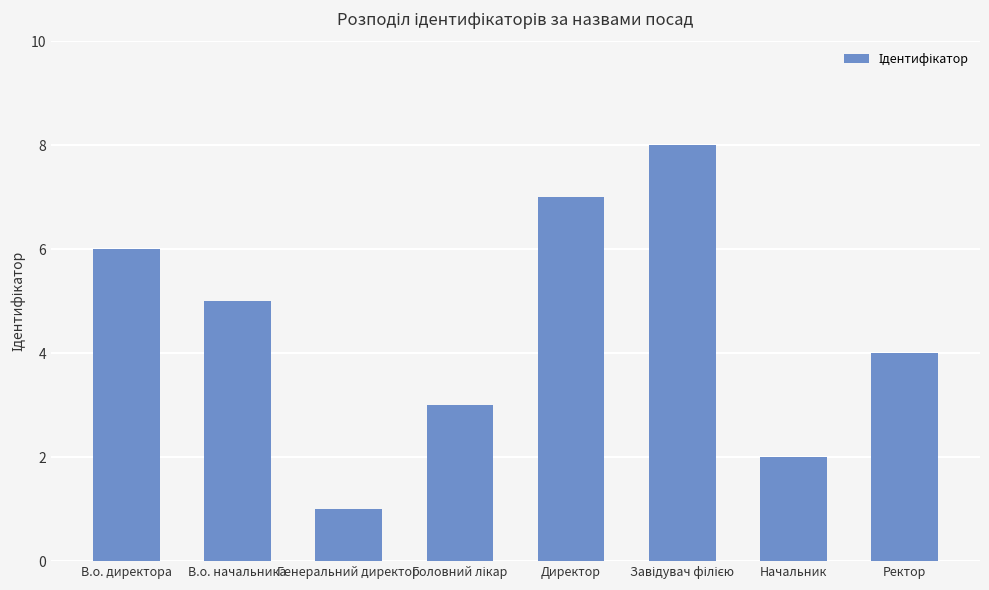

True or false: the data shows 6 at В.о. директора.

True